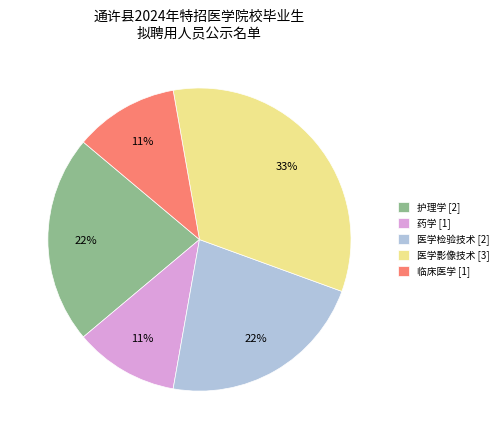

Is 医学影像技术 the majority of the pie?

No